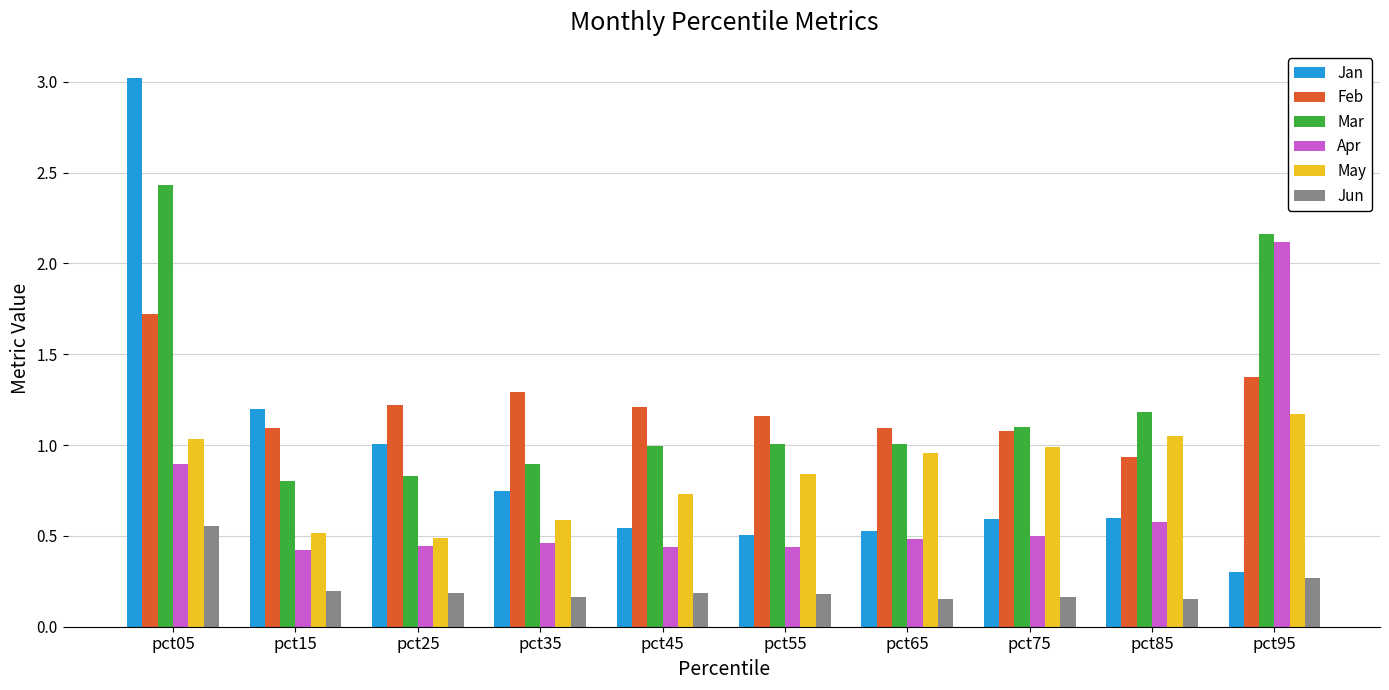

Does the chart contain any negative values?

No